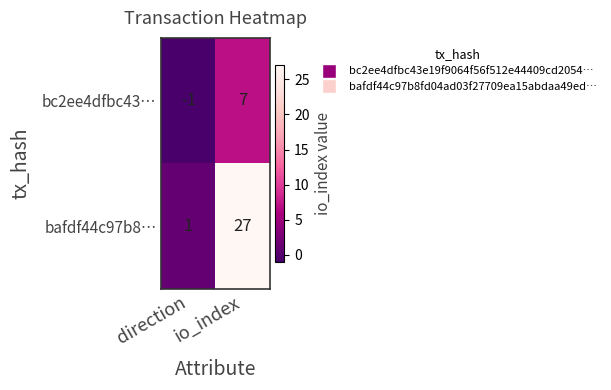

At how many categories does at least one series exceed 3?

1